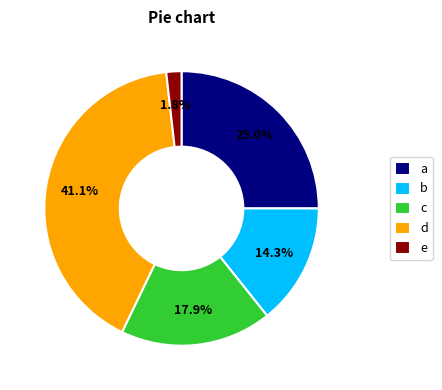

To the nearest percent, what is the average slice percentage?

20%